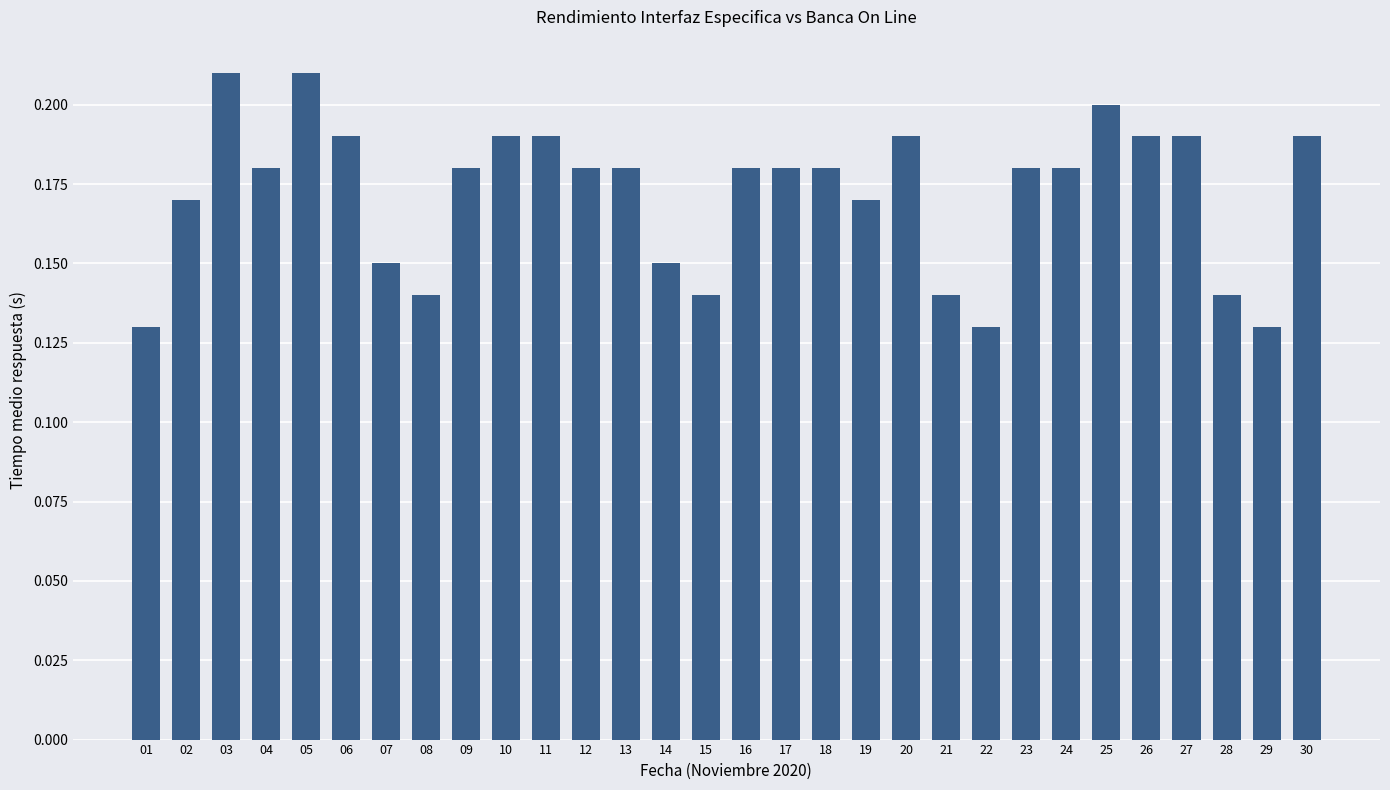

How many categories are shown in the chart?

30